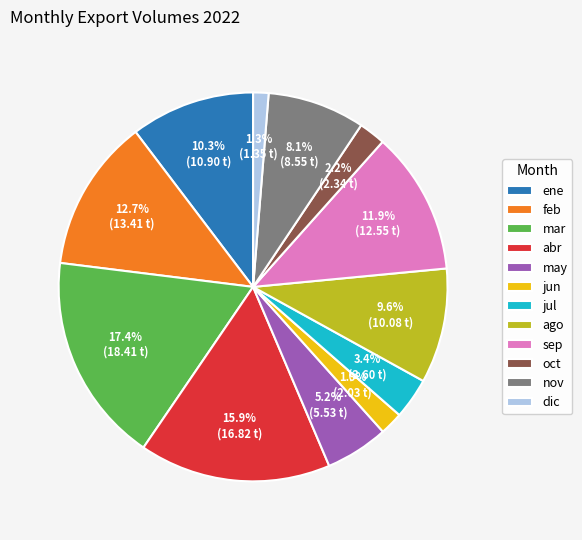

True or false: ago accounts for 1% of the total.

False